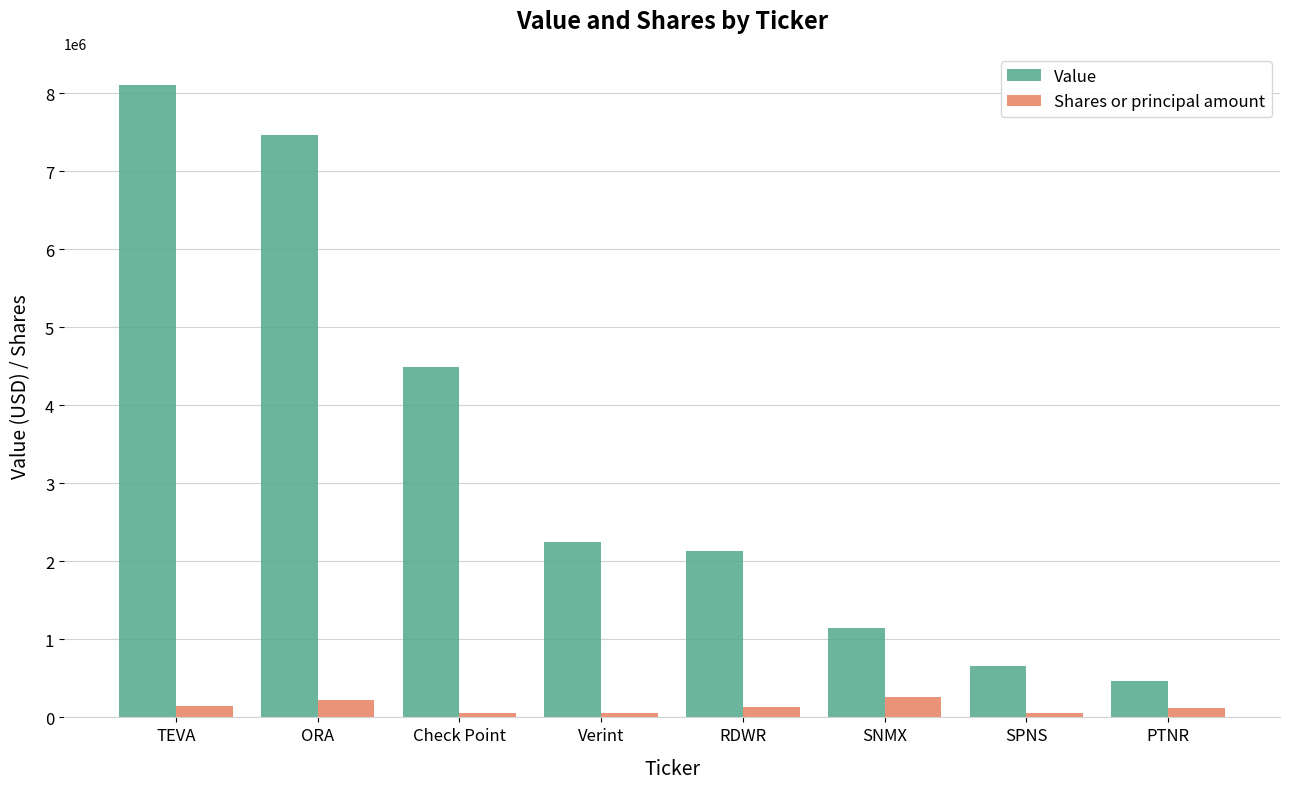

What value does the Value series have at ORA?

7468000